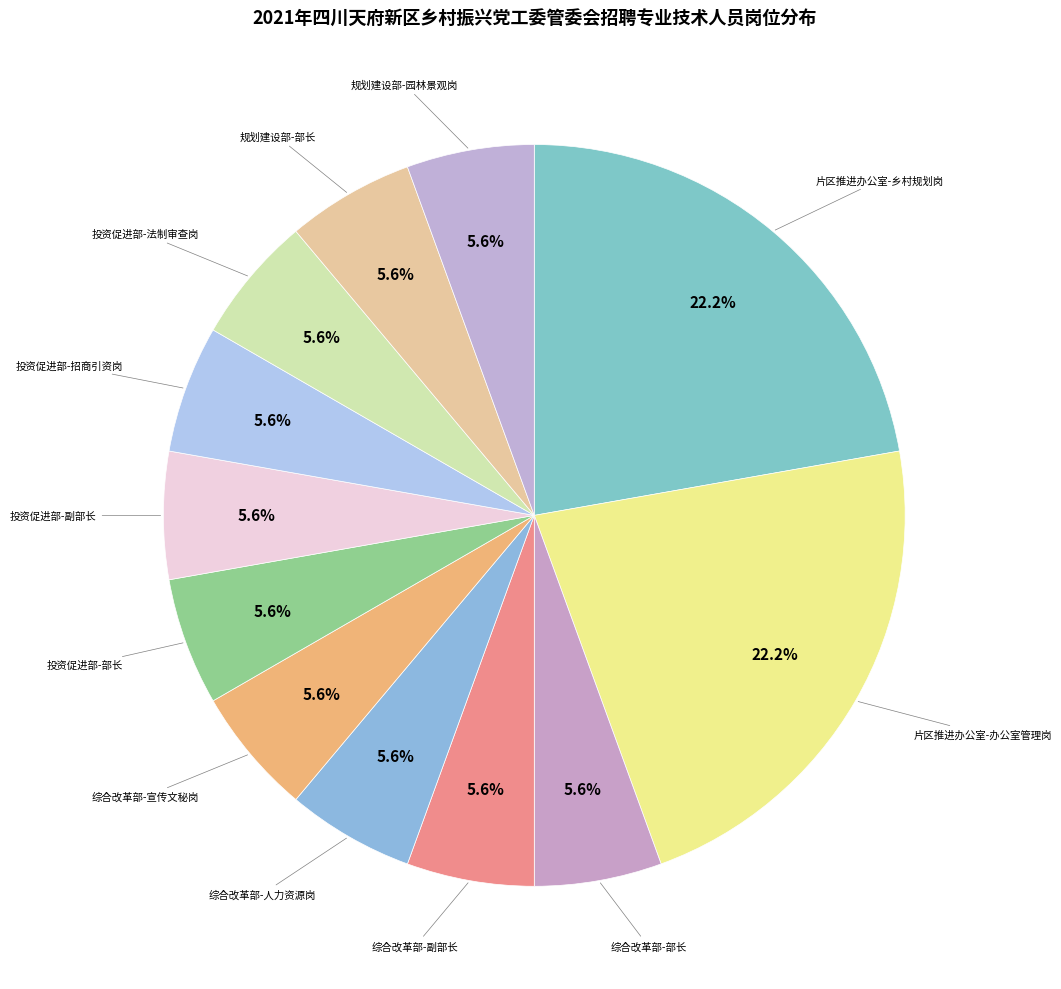

Does any single category account for the majority?

No